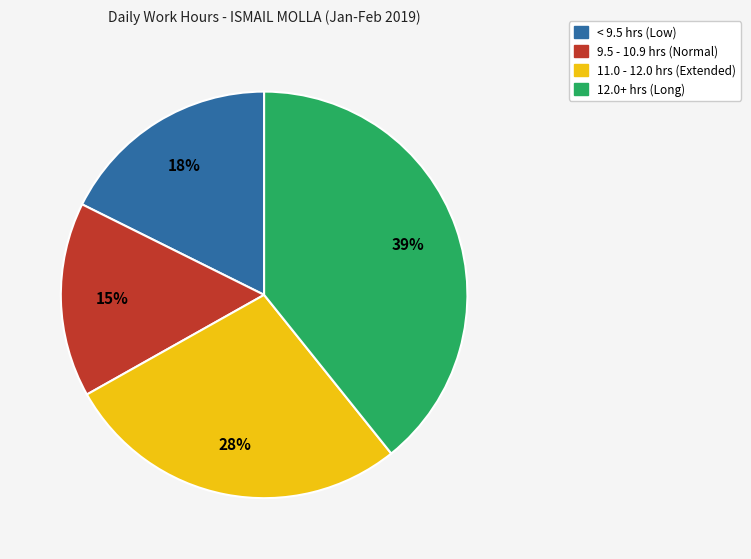

To the nearest percent, what is the average slice percentage?

25%